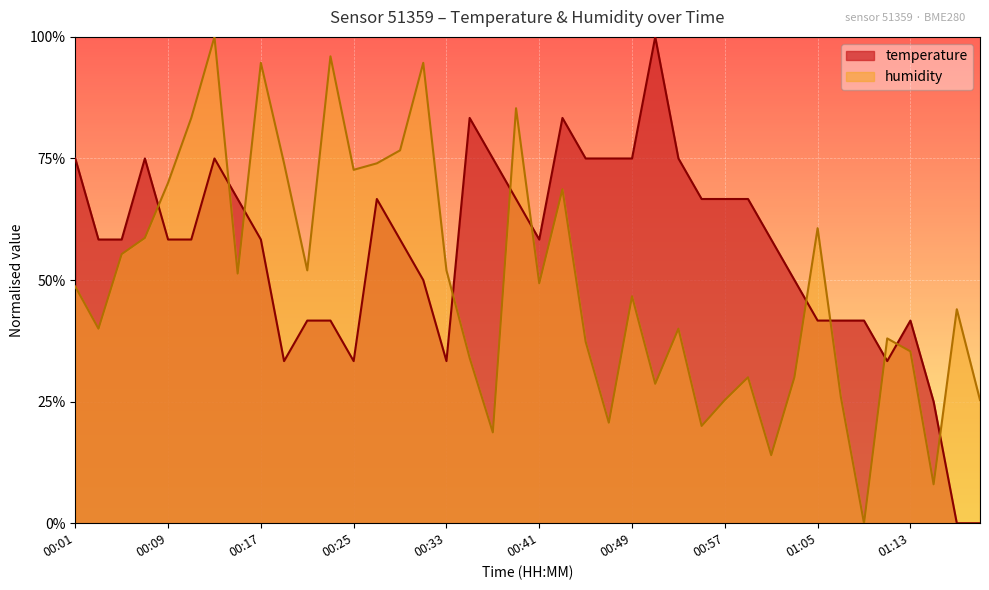

How many lines are shown in the chart?

2